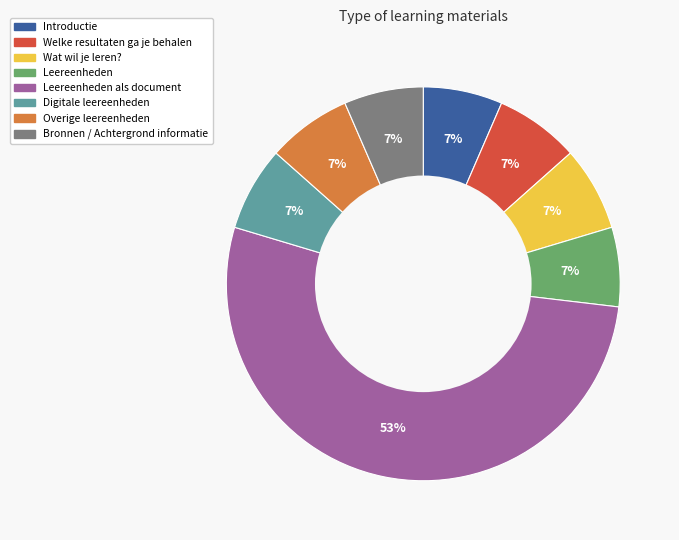

Is there a majority slice in this chart?

Yes